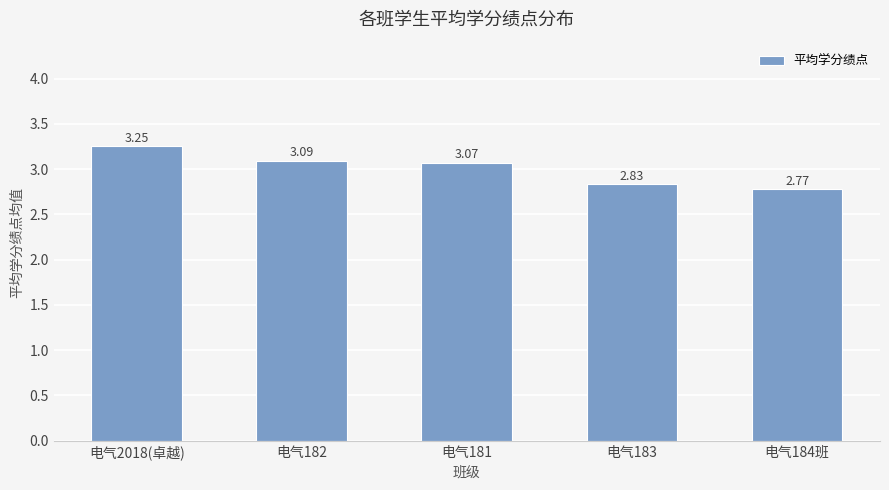

At which label is the value closest to 3?

电气181